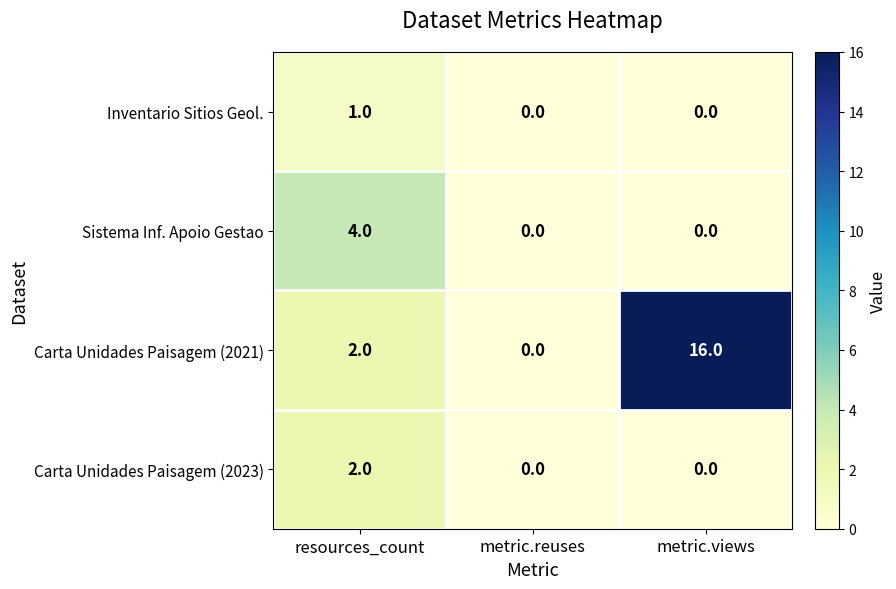

What is the sum of the Carta Unidades Paisagem (2021) values at resources_count and metric.views?

18